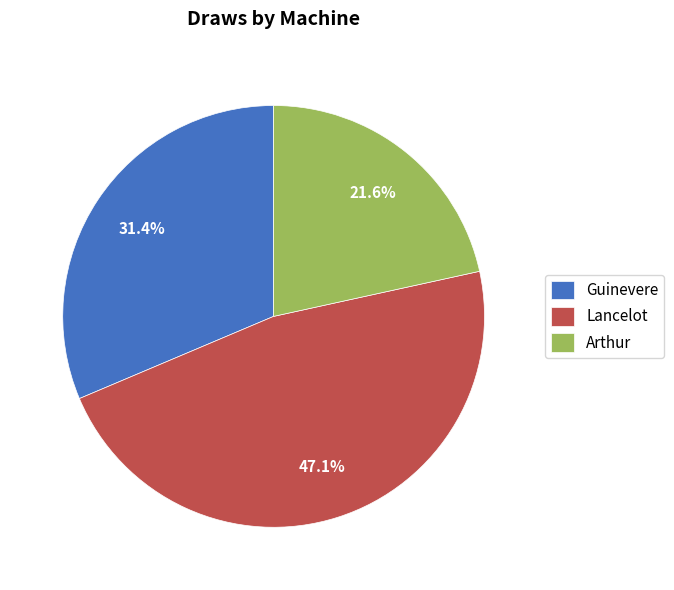

Count the number of slices in the pie.

3